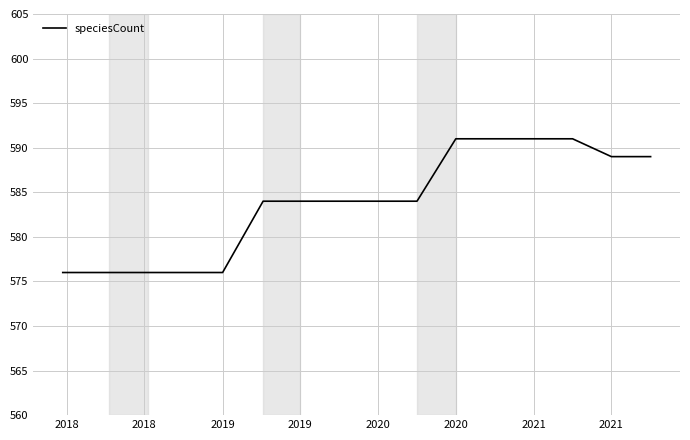

Count the values in the range 576 to 591.

16